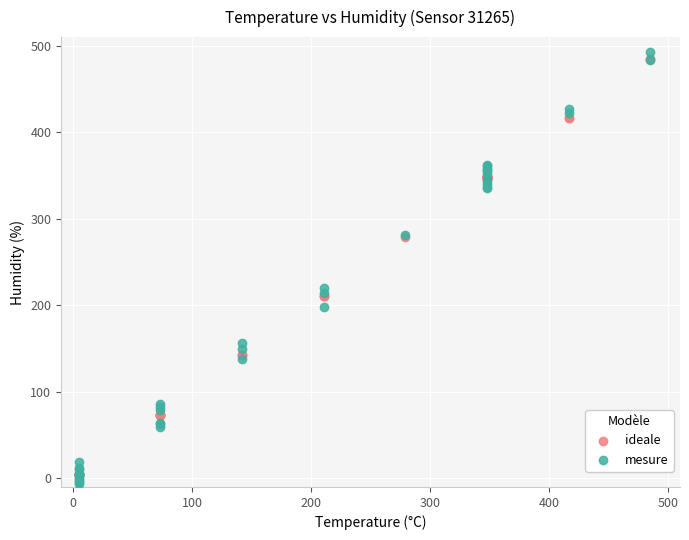

In the mesure series, what Y value is closest to 243?

220.5